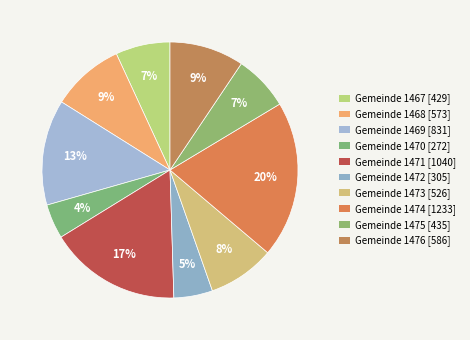

How many slices are in this pie chart?

10